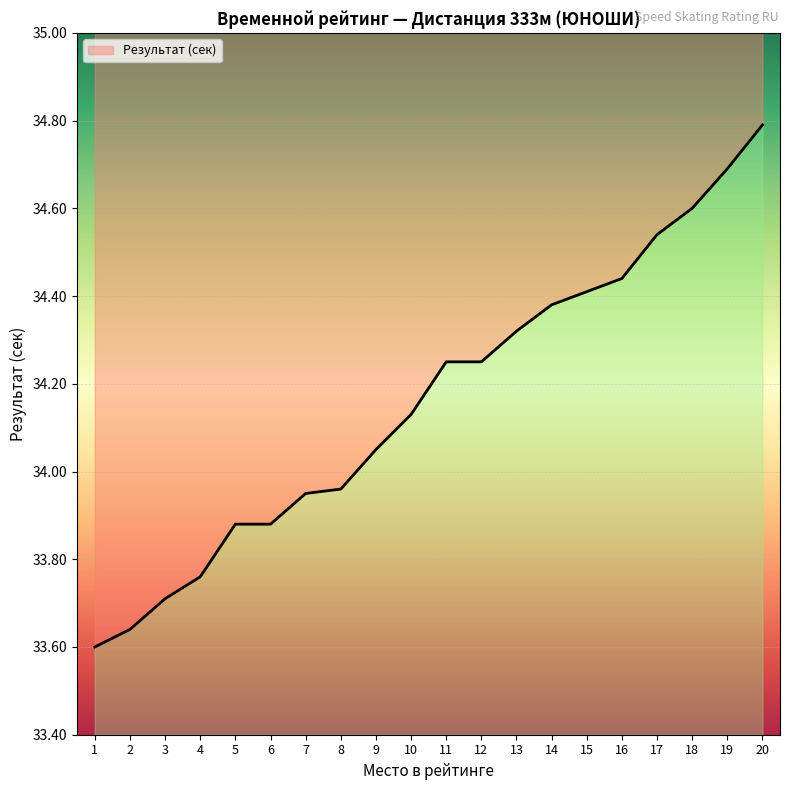

Reading left to right, transcribe all the data shown in this chart.

33.6	33.6	33.7	33.8	33.9	33.9	34.0	34.0	34.0	34.1	34.2	34.2	34.3	34.4	34.4	34.4	34.5	34.6	34.7	34.8